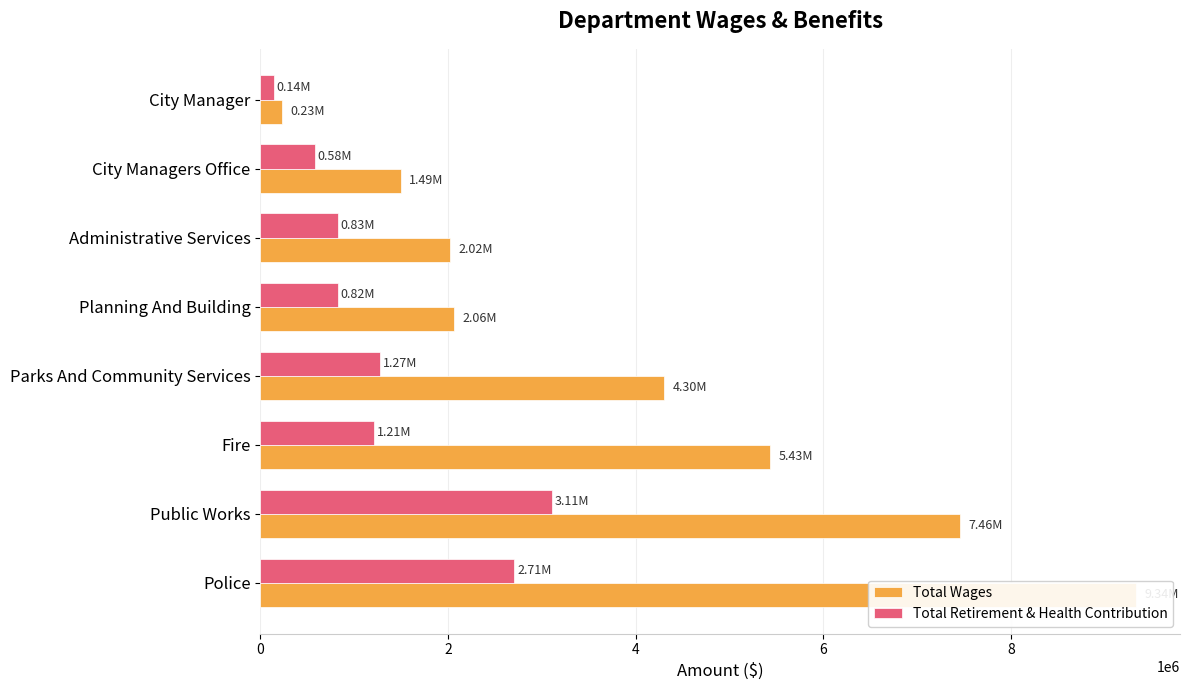

What are all the series names shown in the legend?

Total Wages, Total Retirement & Health Contribution